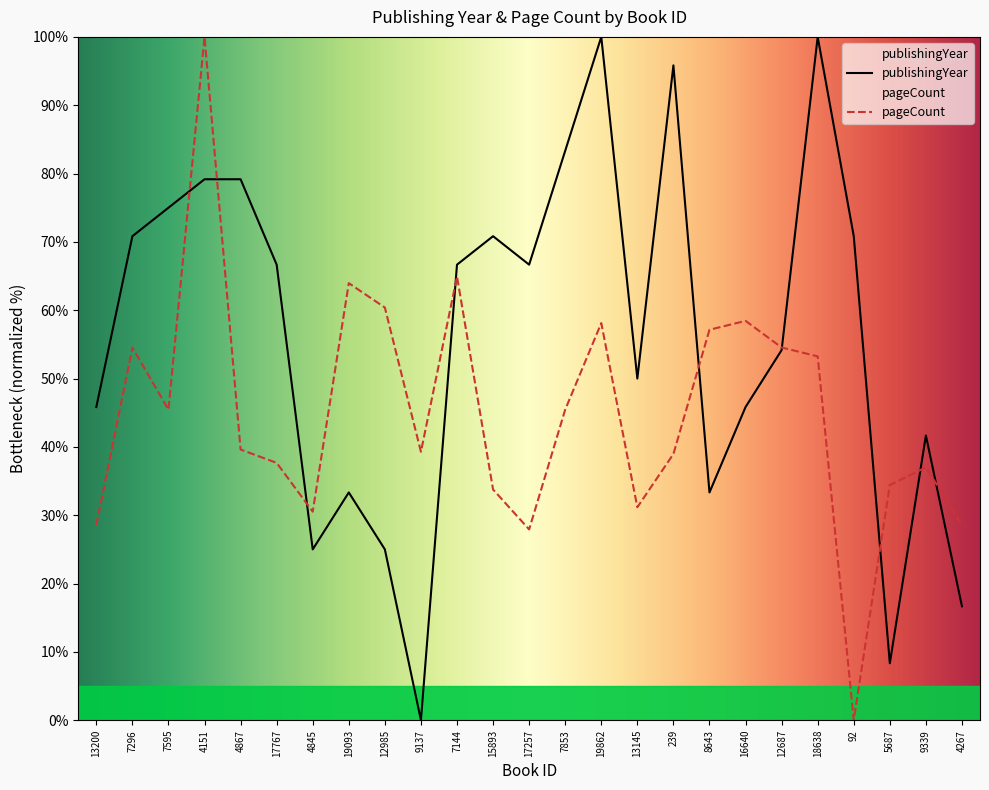

What is the difference between the highest and lowest values at 4867?

39.6